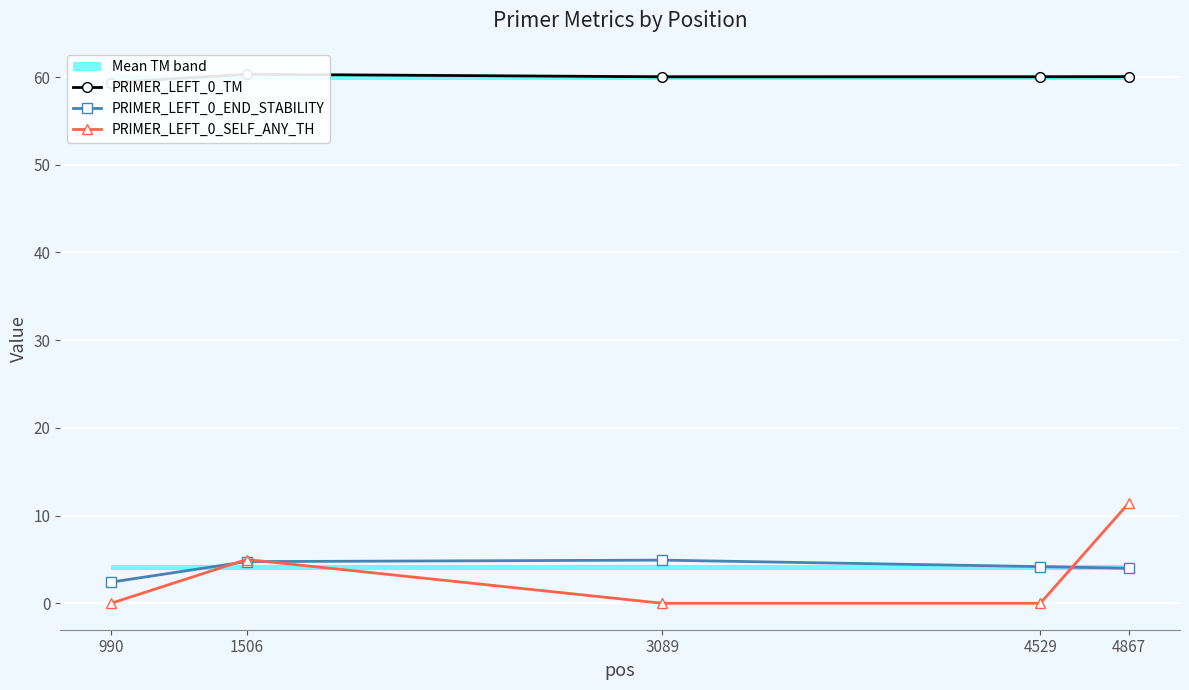

How many lines are shown in the chart?

3